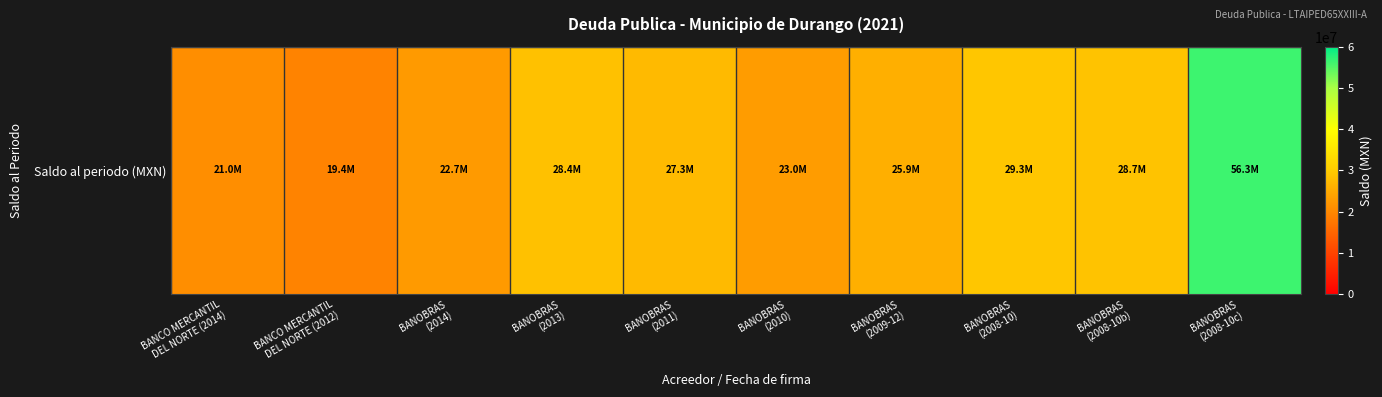

What is the difference between the maximum and second lowest values?

35292663.7